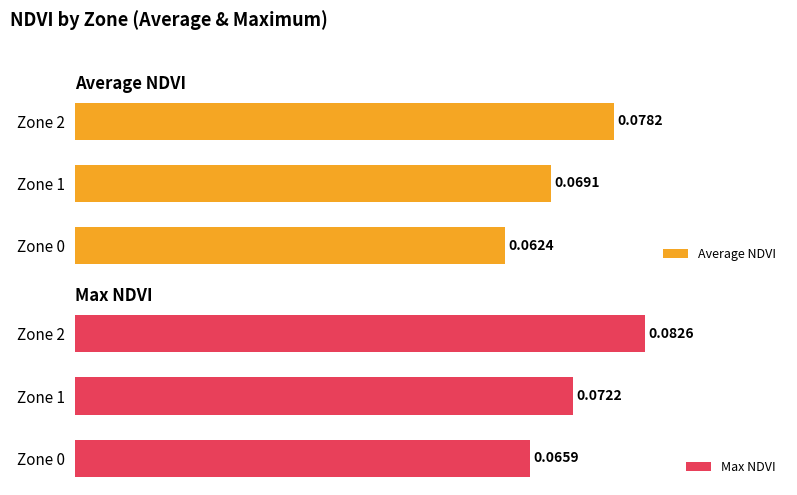

Which series has the largest total across all categories?

Max NDVI